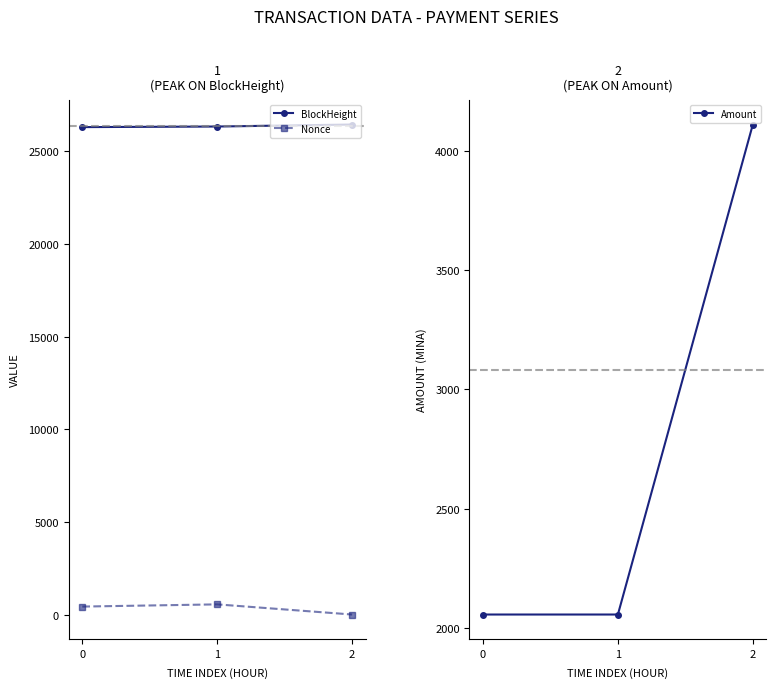

Which series has the widest spread of values?

Amount